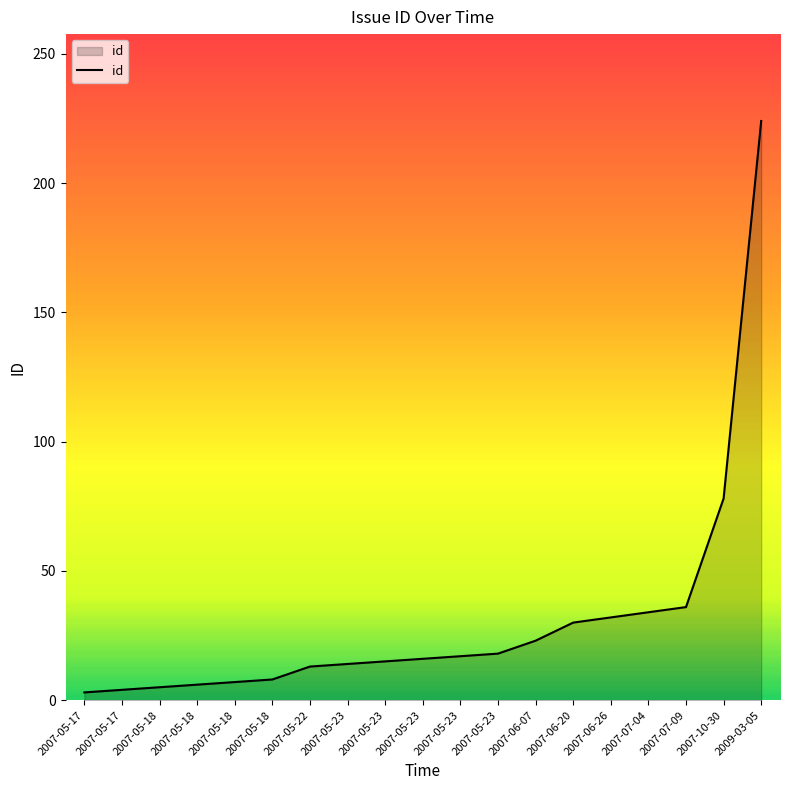

What is the greatest value displayed?

224